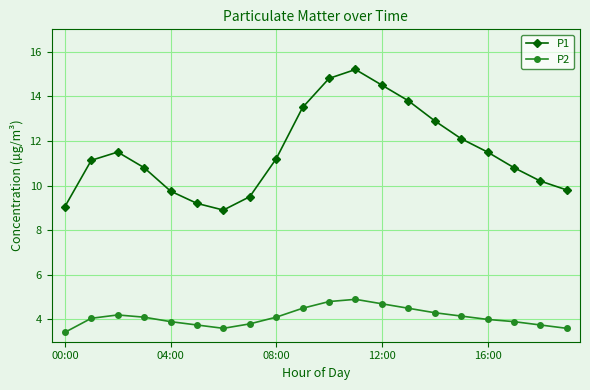

How many lines are shown in the chart?

2